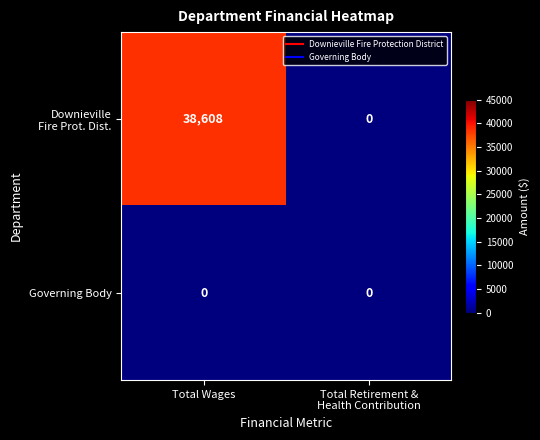

What is the total value across all series at Total Wages?

38608